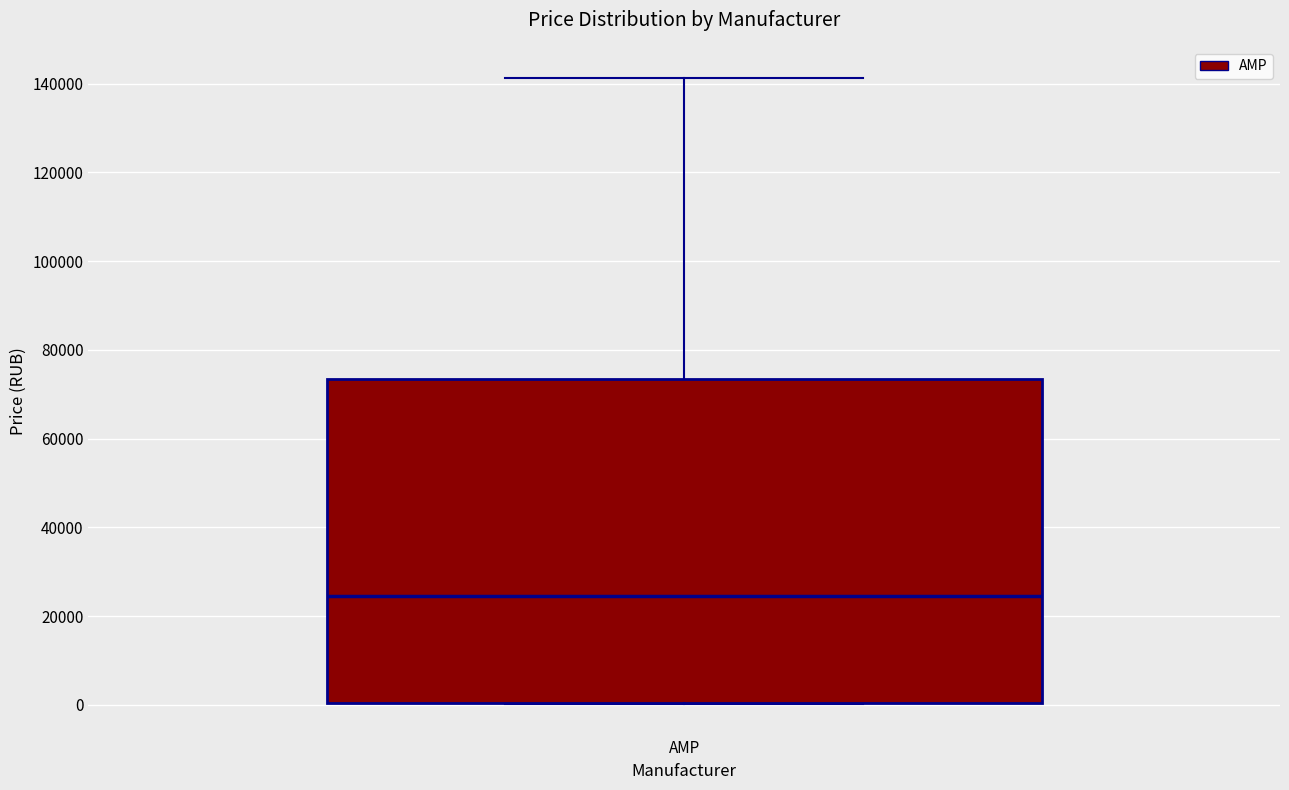

Transcribe this box plot: give where the median line is, the range the box spans, and where the two whiskers end, as read against the y-axis. The values are not printed on the chart, so give them approximately, as read against the axis.

median 24000, box 0 to 74000, whiskers 0 to 142000